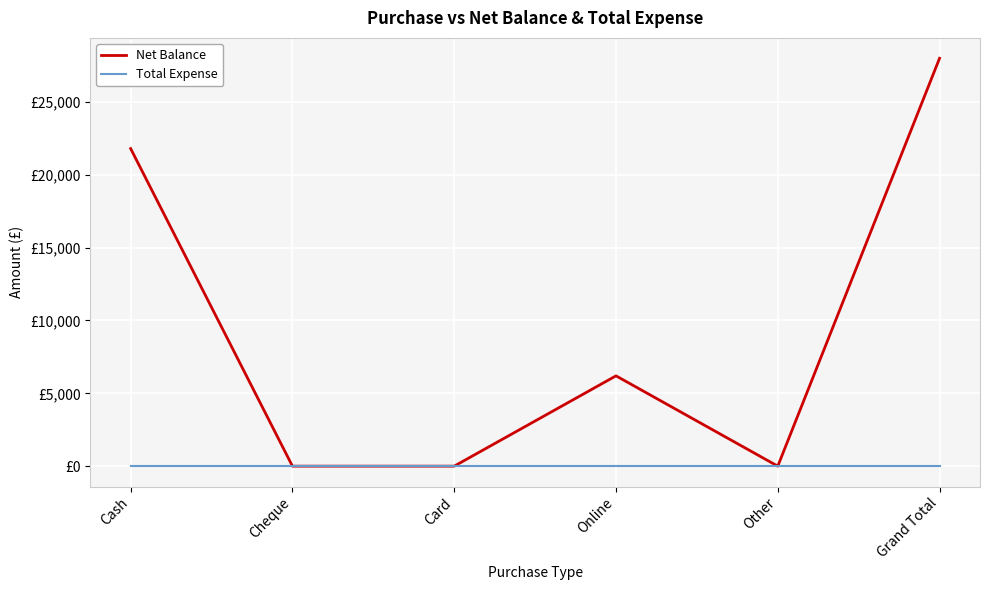

What is the total value across all series at Cash?

21800